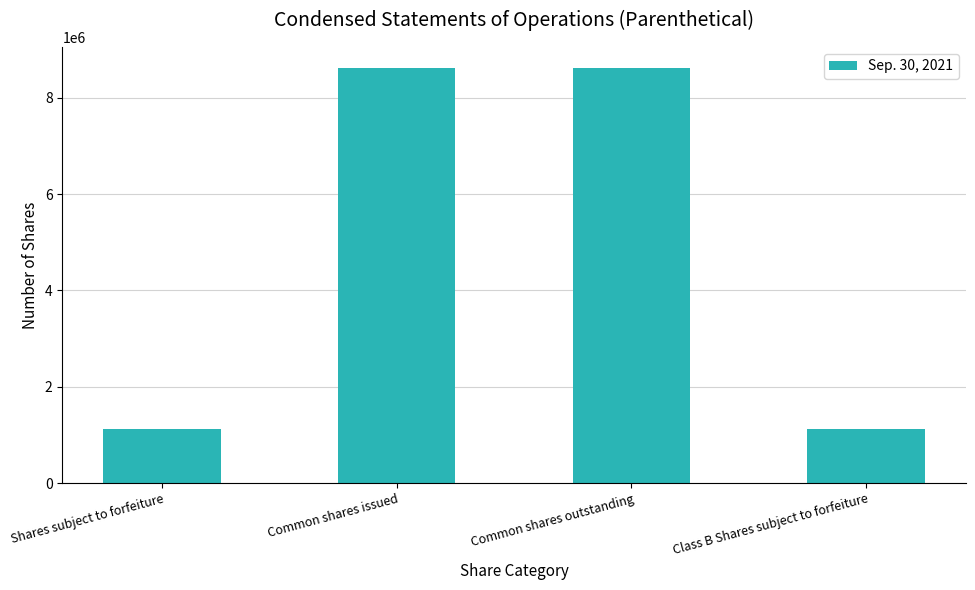

Reading left to right, list all the values displayed in this chart.

Shares subject to forfeiture=1125000	Common shares issued=8625000	Common shares outstanding=8625000	Class B Shares subject to forfeiture=1125000